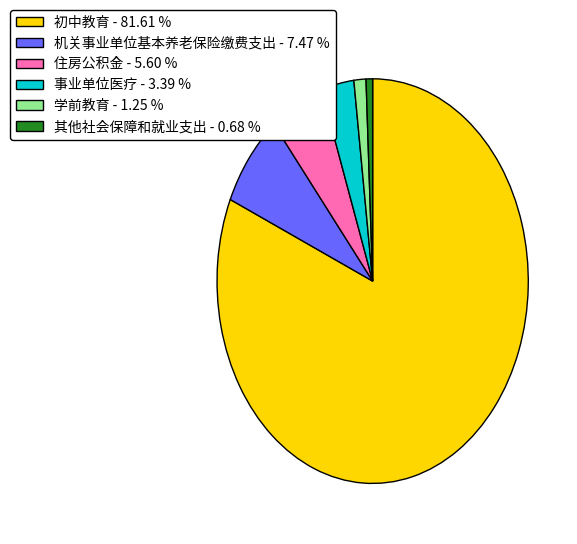

Approximately how many times larger is the value at 其他社会保障和就业支出 compared to 事业单位医疗?

0.2